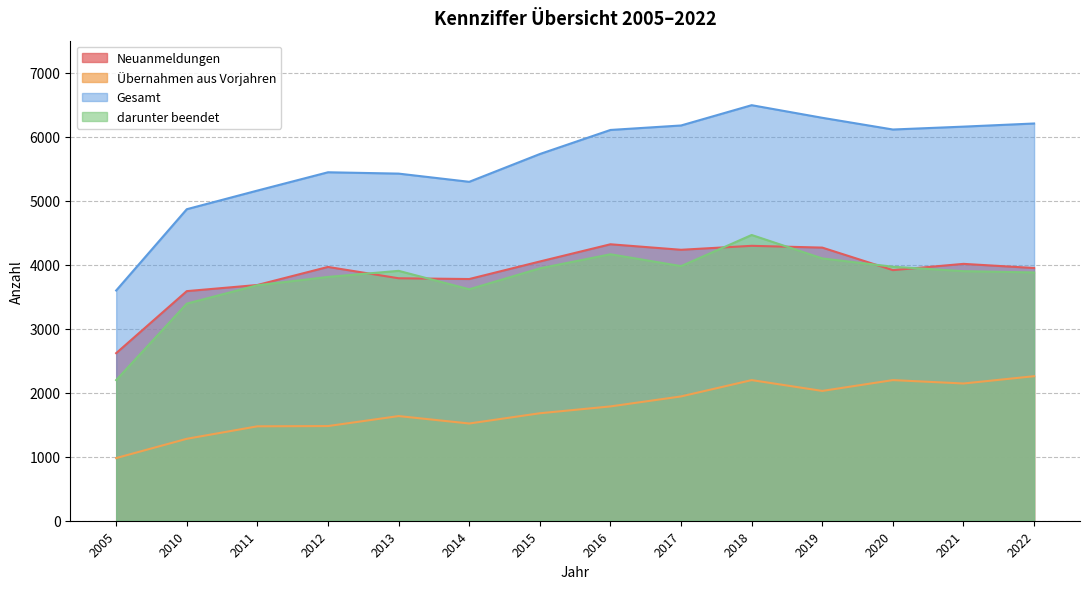

What are all the series names shown in the legend?

Neuanmeldungen, Übernahmen aus Vorjahren, Gesamt, darunter beendet